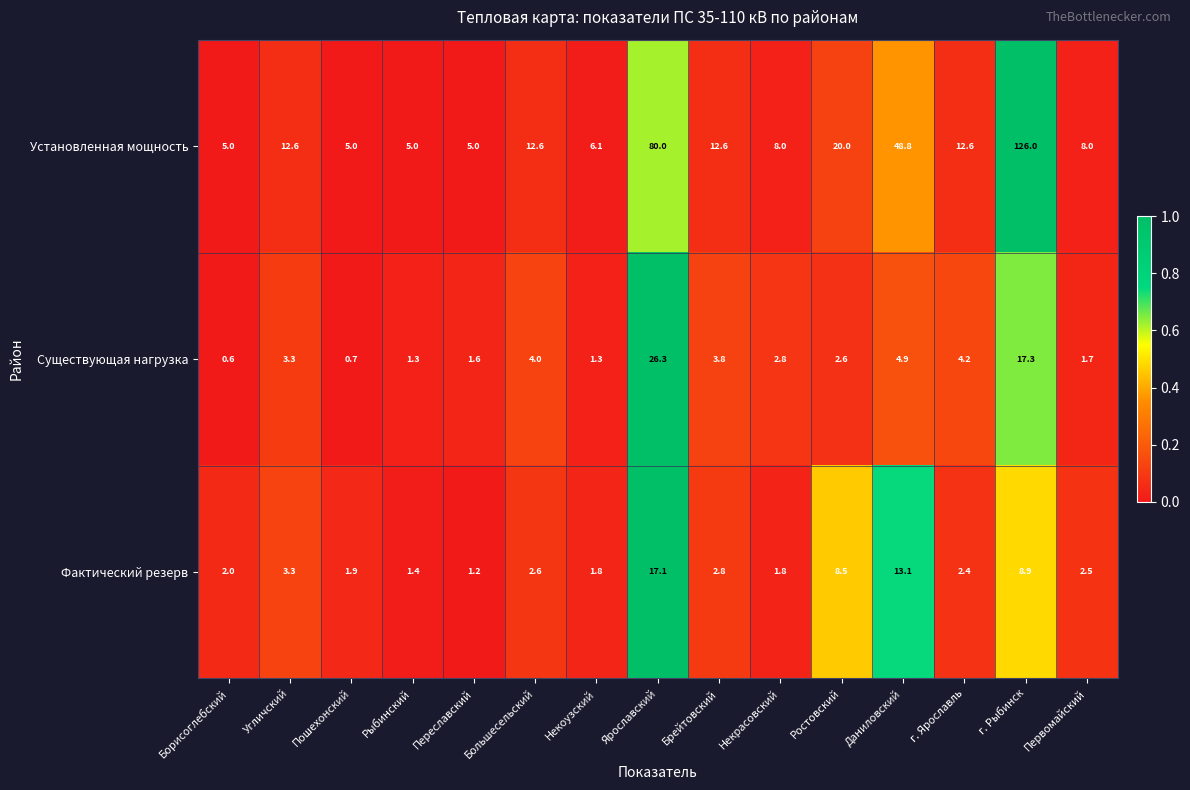

Is it true that Существующая нагрузка equals 17.3 at г. Рыбинск?

True